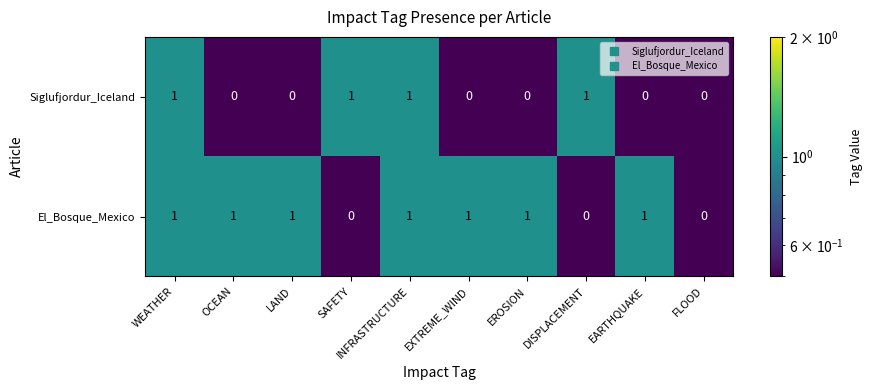

What is the sum of all El_Bosque_Mexico values?

7